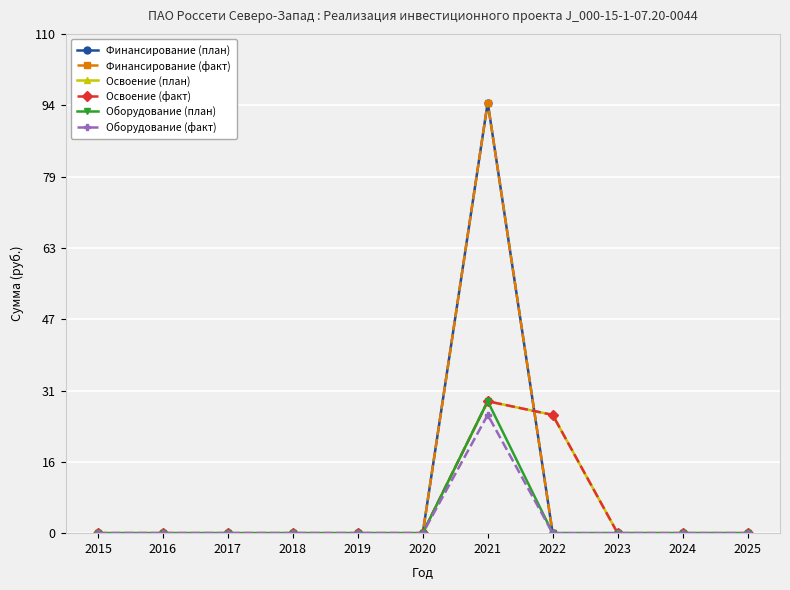

True or false: Освоение (факт) has a value of 16.2 at 2023.

False